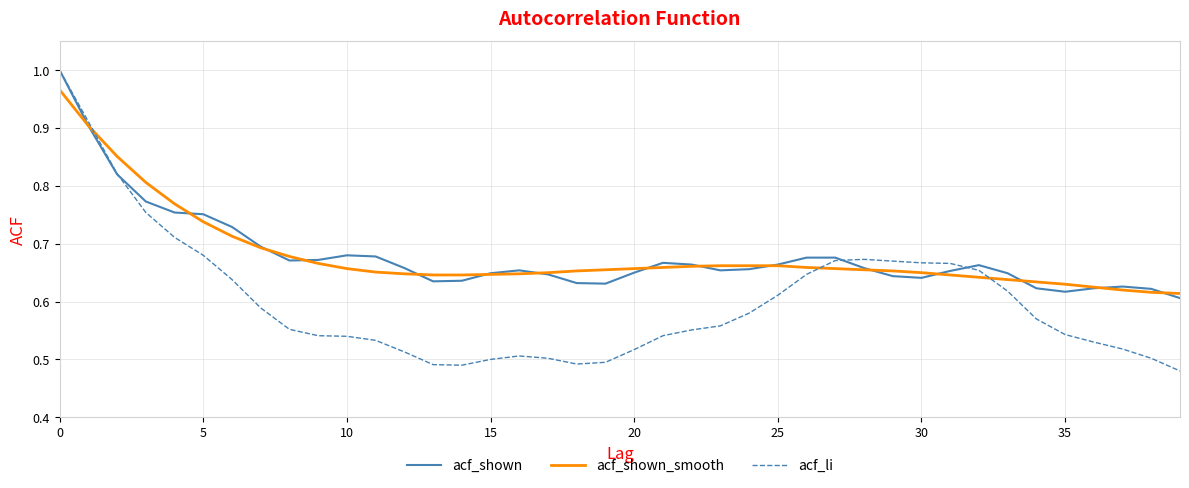

Which series has the largest range (max minus min)?

acf_li